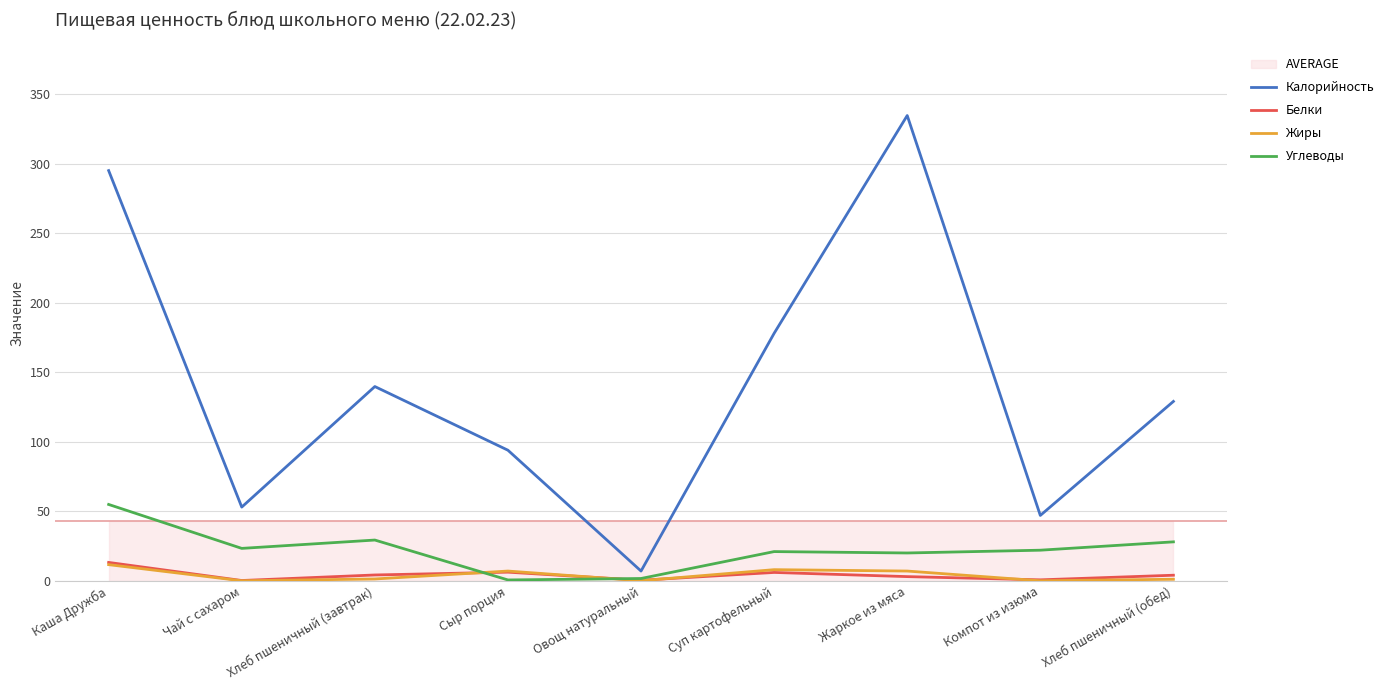

The Жиры series shows 0.0 at Компот из изюма. True or false?

True